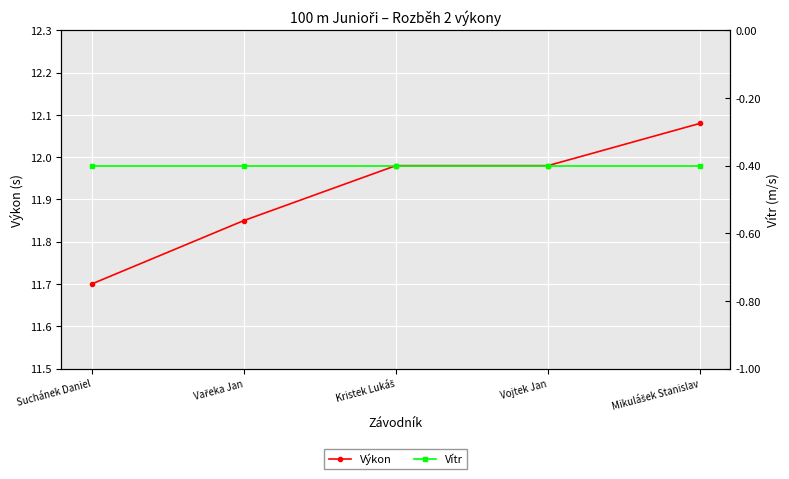

Between Mikulášek Stanislav and Vojtek Jan, which is larger?

Mikulášek Stanislav